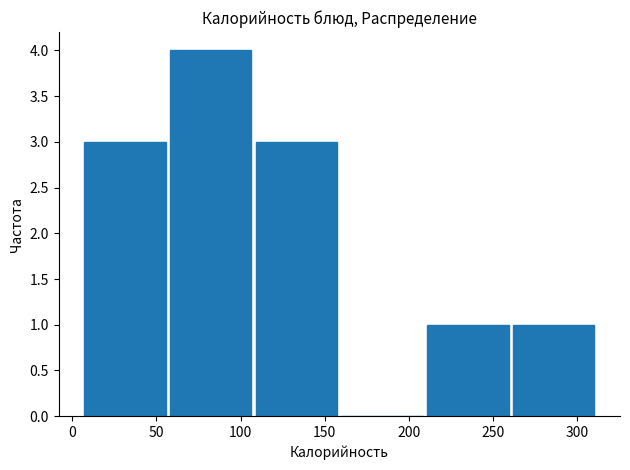

What is the height of the bar covering 109 to 160 on the x-axis? Neither the bar edges nor the heights are printed on the chart, so give them approximately, as read against the axes.

3